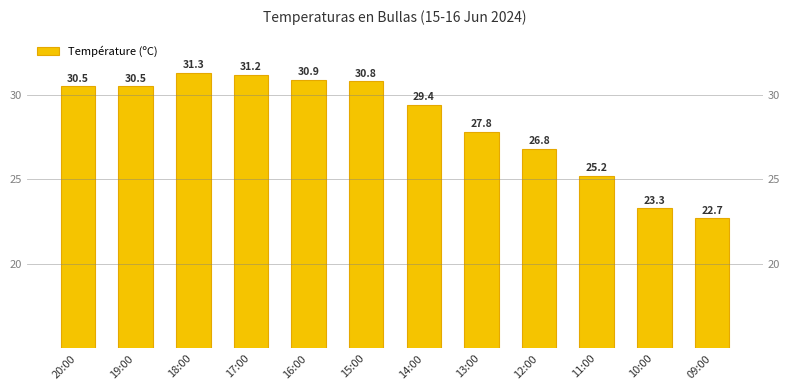

What is the difference between the maximum and minimum values?

8.6